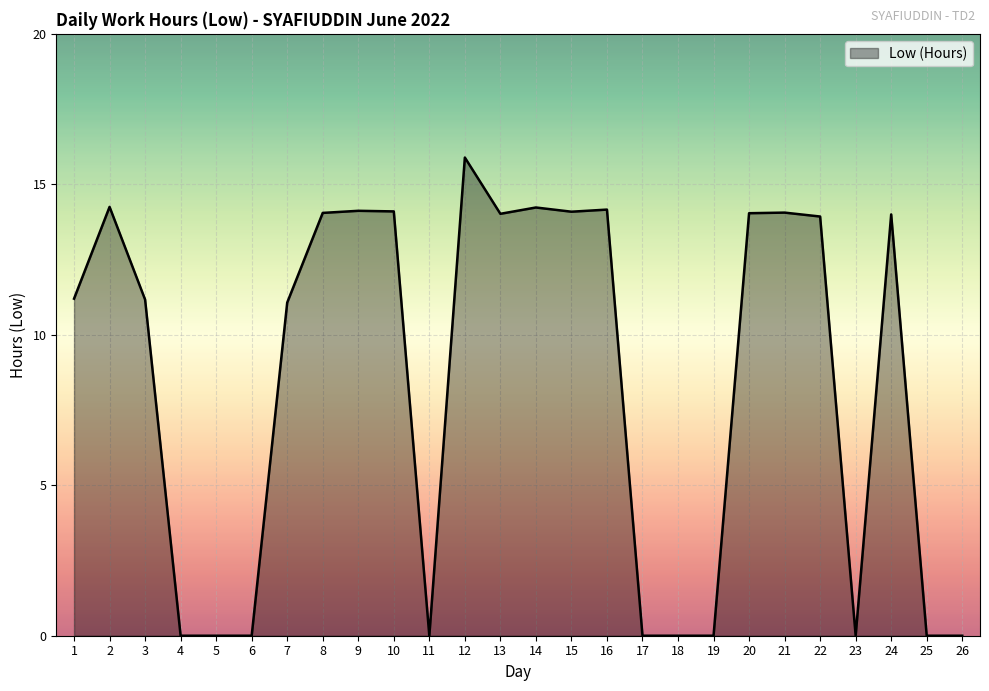

Between 12 and 21, which is larger?

12